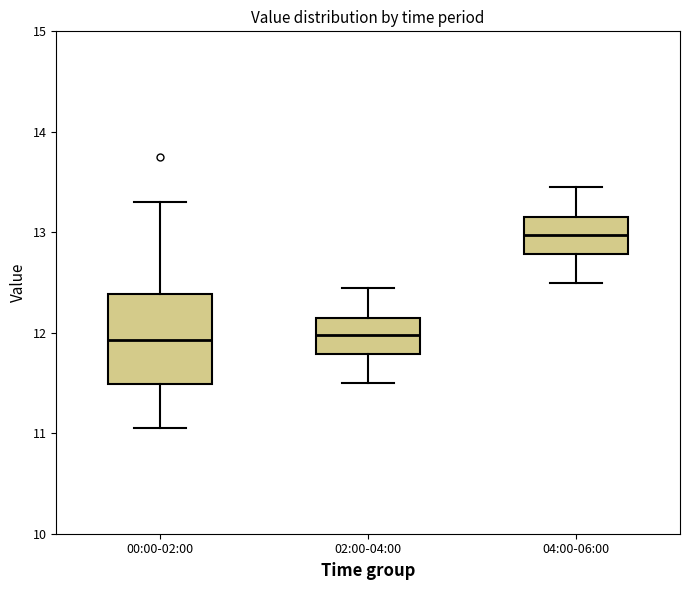

Comparing the boxes themselves (not the whiskers), which one is the tallest?

00:00-02:00